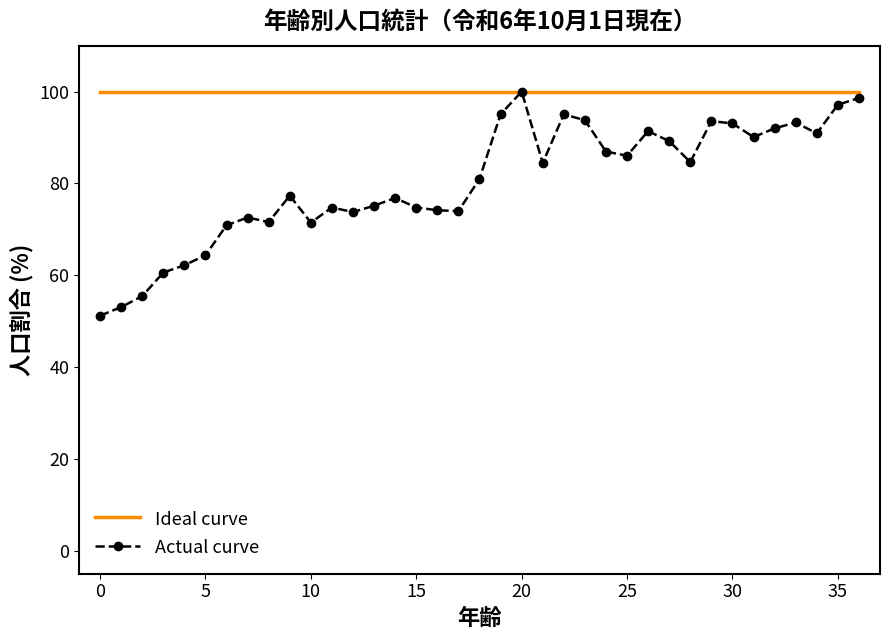

Which series has the largest total across all categories?

Ideal curve